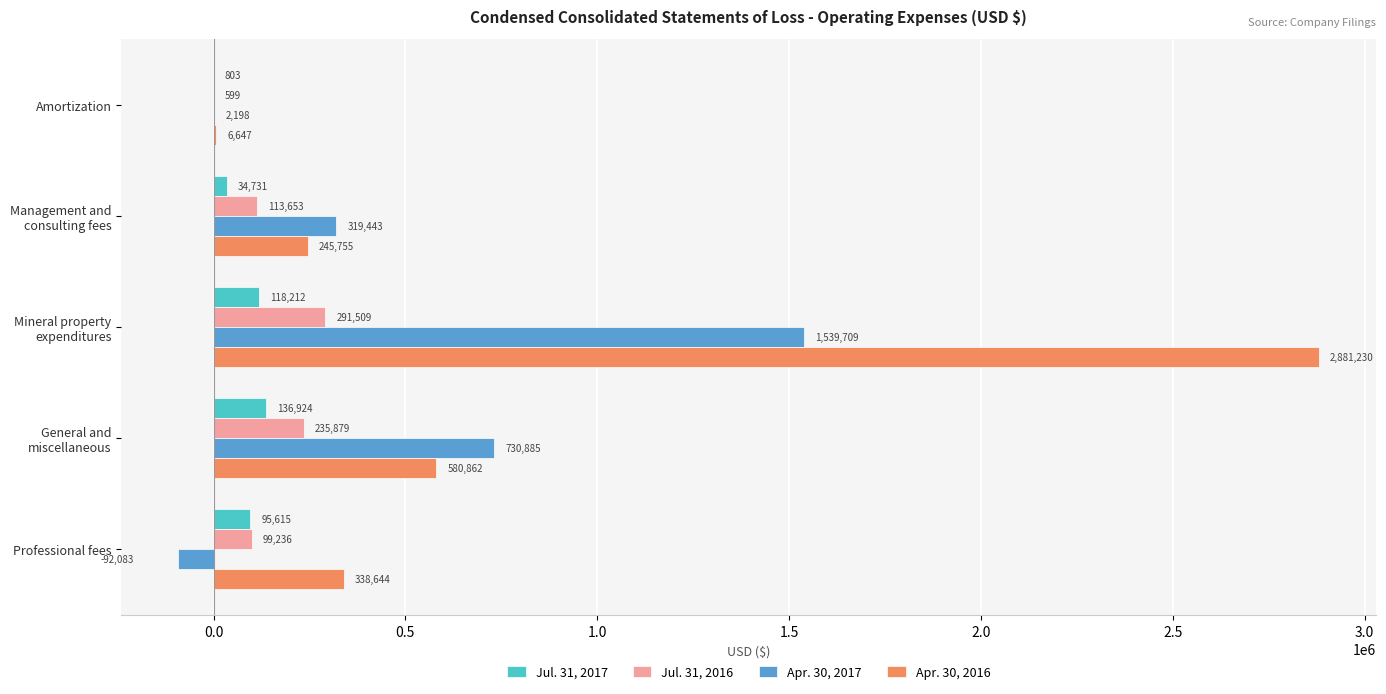

How many Jul. 31, 2017 values are between 34731 and 118212?

3